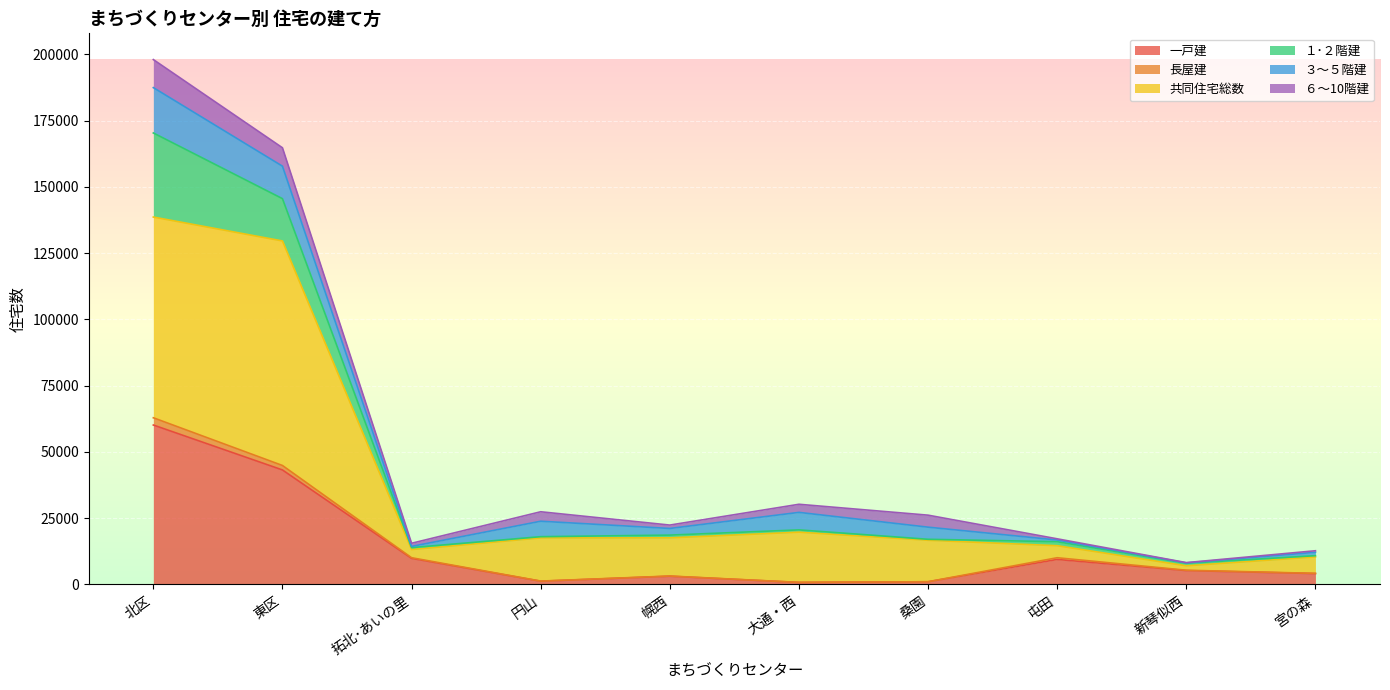

Which category has the highest value in the 一戸建 series?

北区